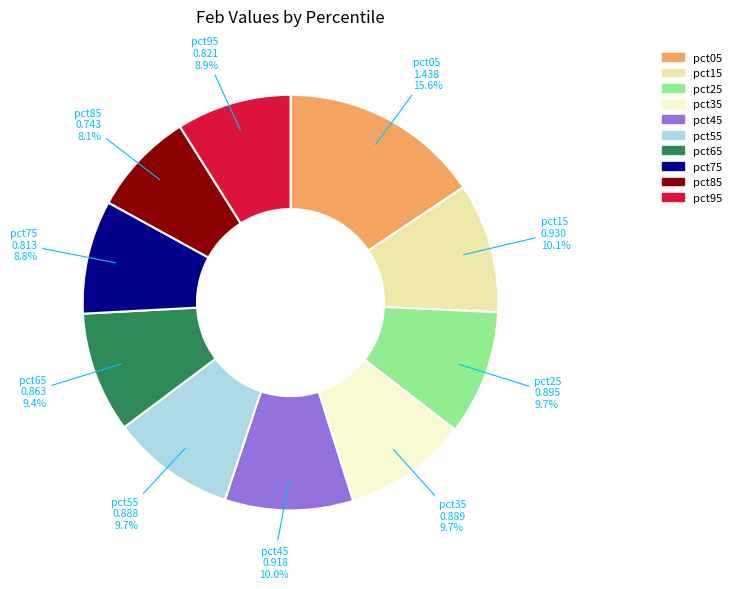

To the nearest percent, what portion does pct35 represent?

10%